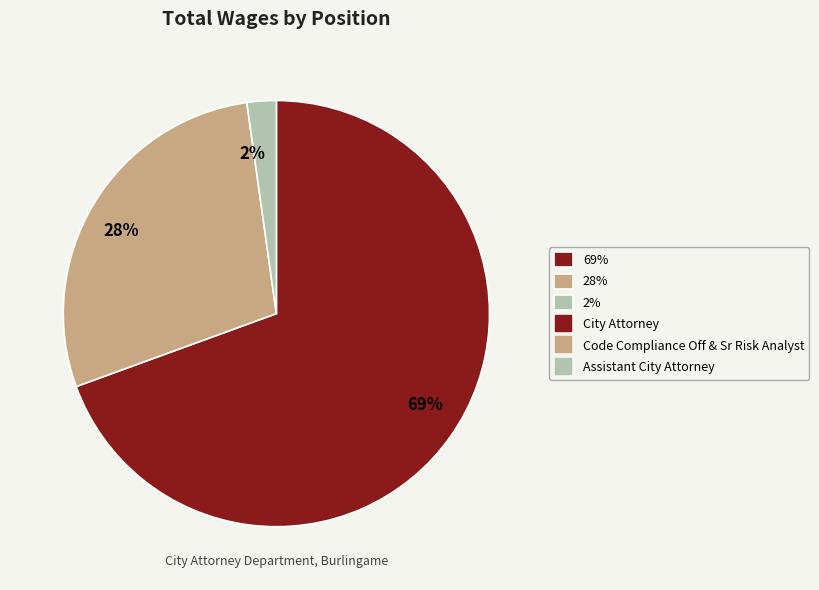

Is it true that 28% is 36% of the pie?

False